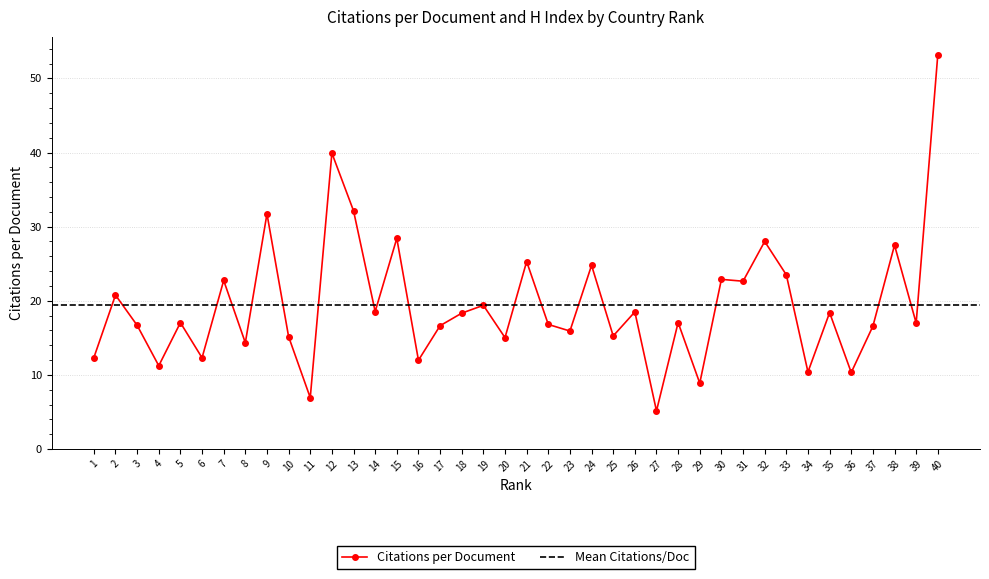

At which category does the data reach its first local peak?

2